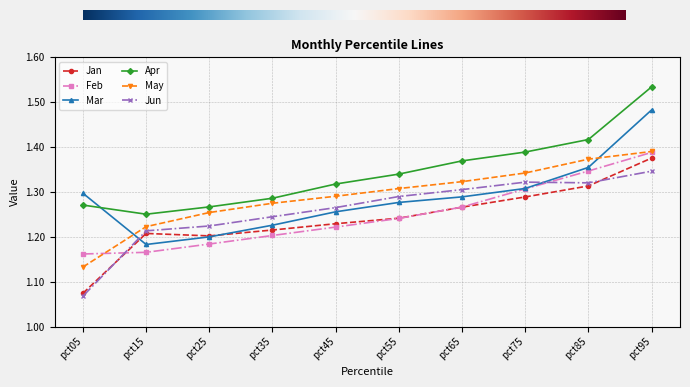

Rank the series at pct45 from lowest to highest value.

Feb, Jan, Mar, Jun, May, Apr